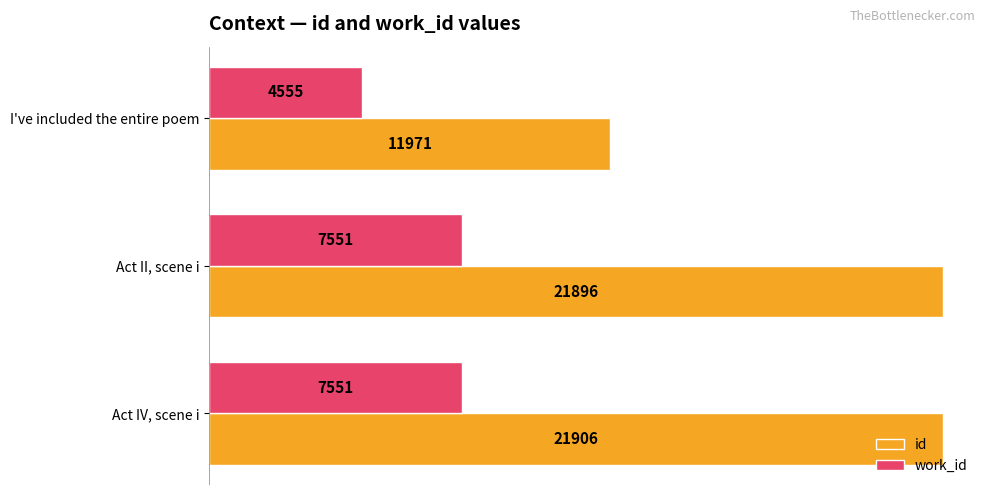

What is the highest value of the work_id series?

7551